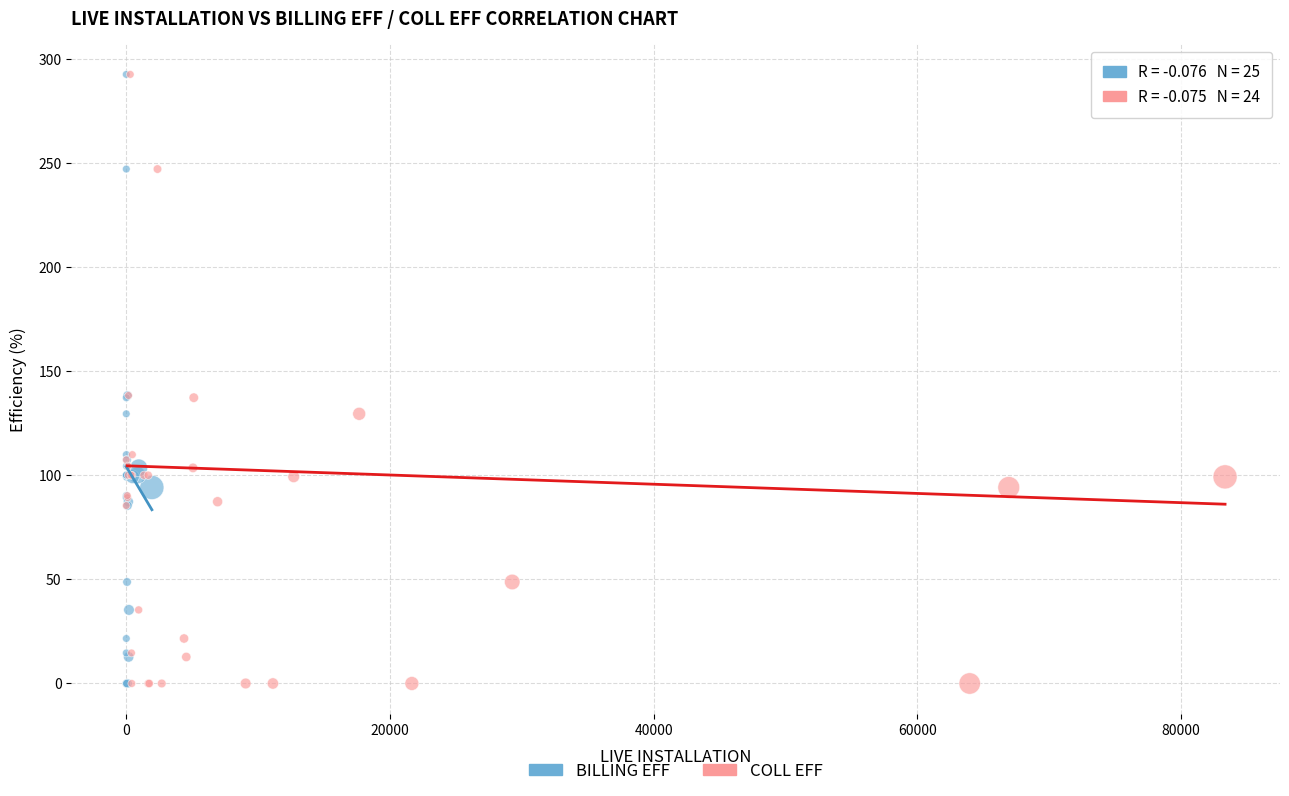

What are all the series names shown in the legend?

BILLING EFF, COLL EFF